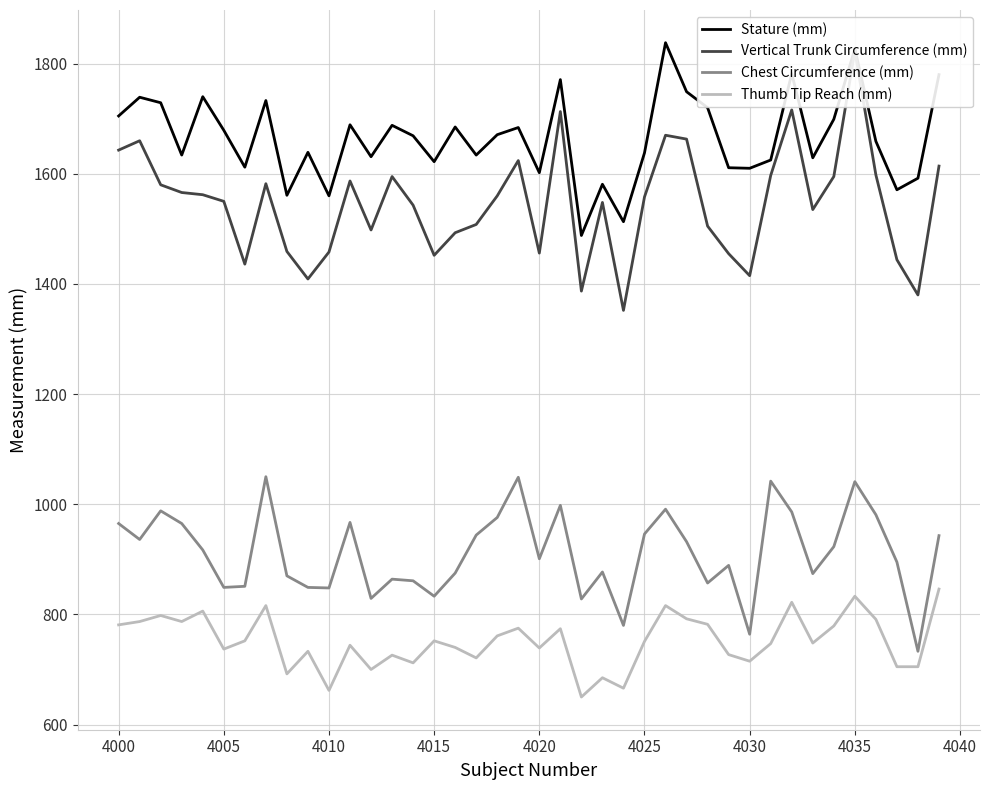

The Thumb Tip Reach (mm) series shows 1288 at 4000. True or false?

False